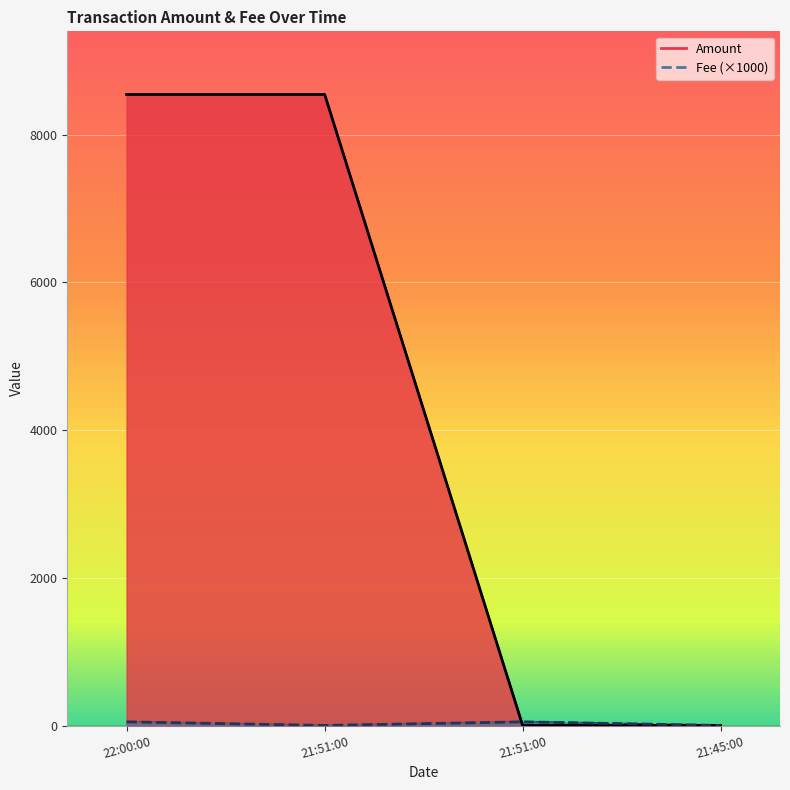

Between 2021-05-31 21:45:00 and 2021-05-31 22:00:00, which is larger?

2021-05-31 22:00:00